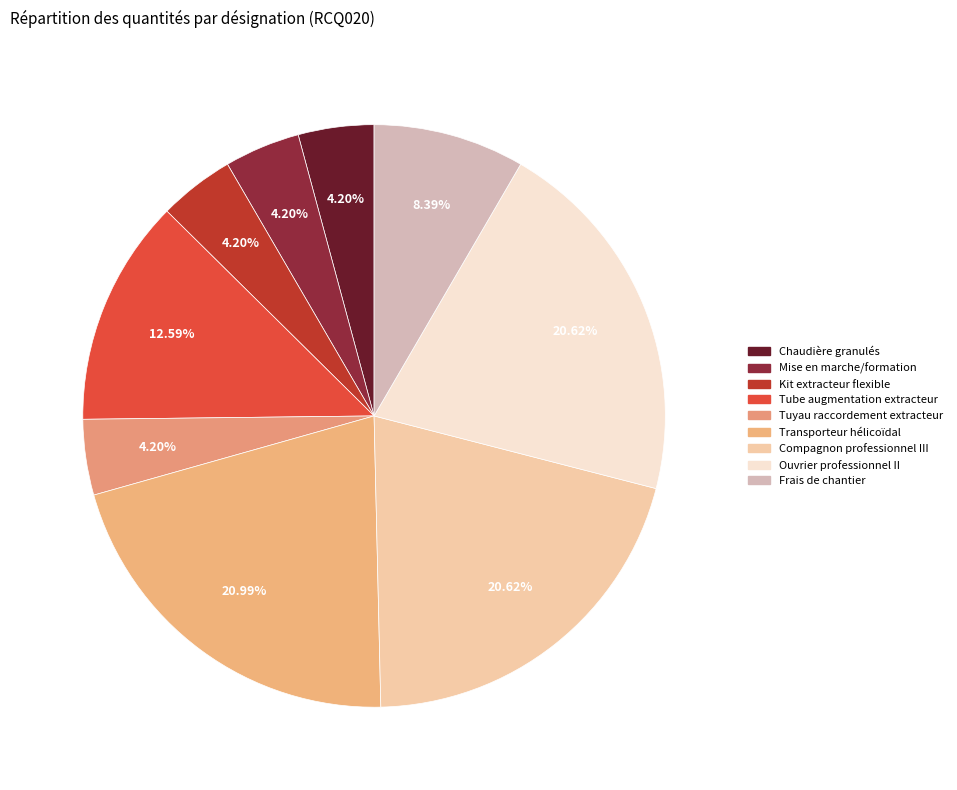

How many segments does this pie chart have?

9